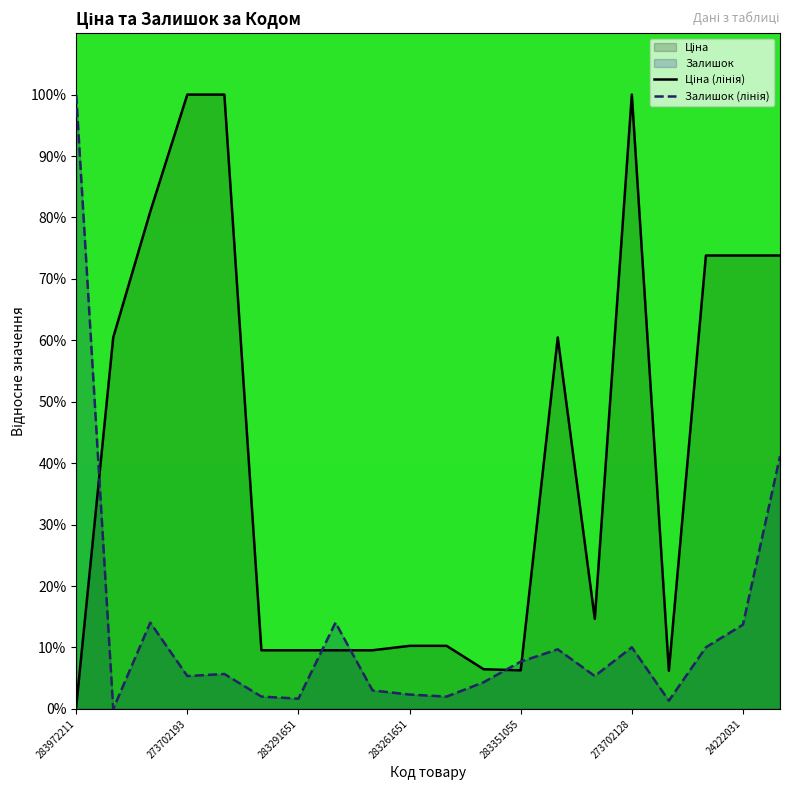

What is the maximum value shown in the chart?

100.0